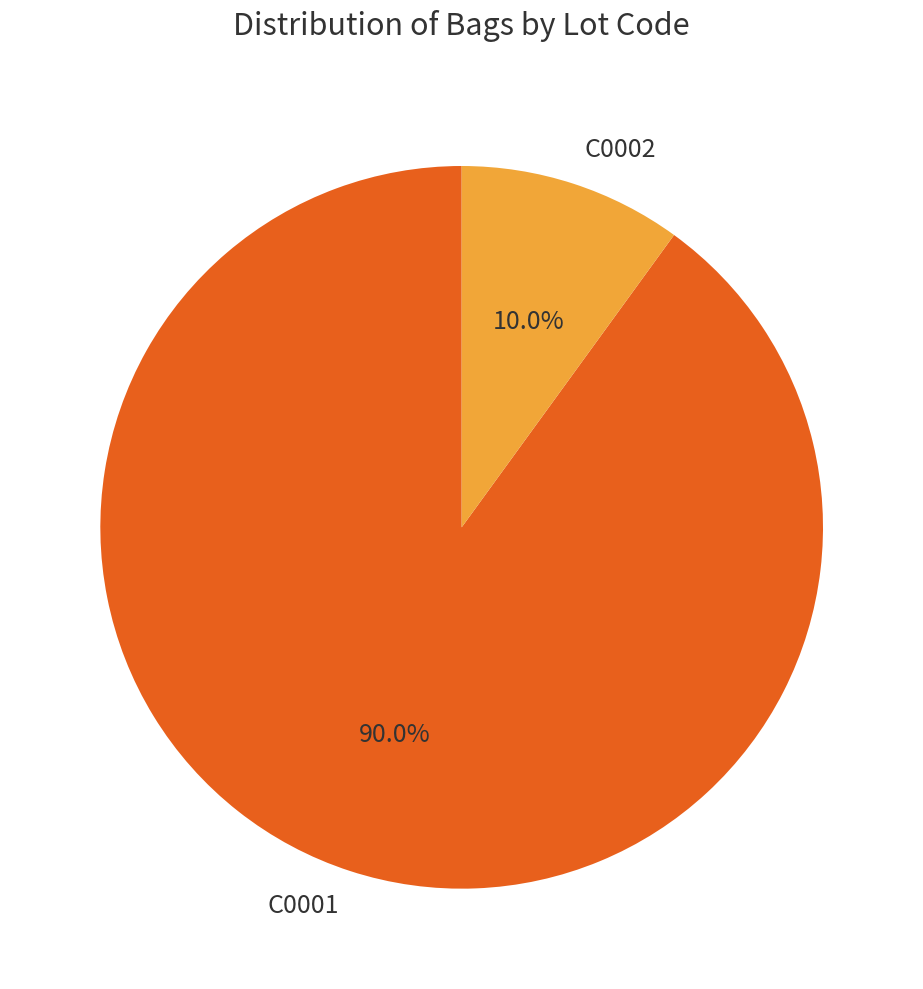

Which category has the biggest portion of the pie?

C0001